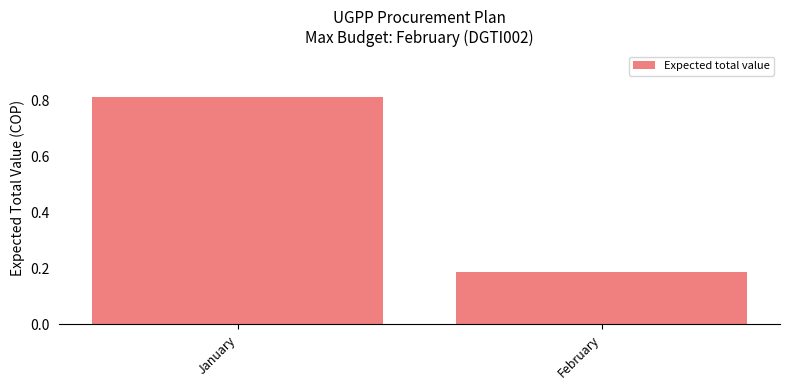

The chart shows a value of 1.1 at January. True or false?

False